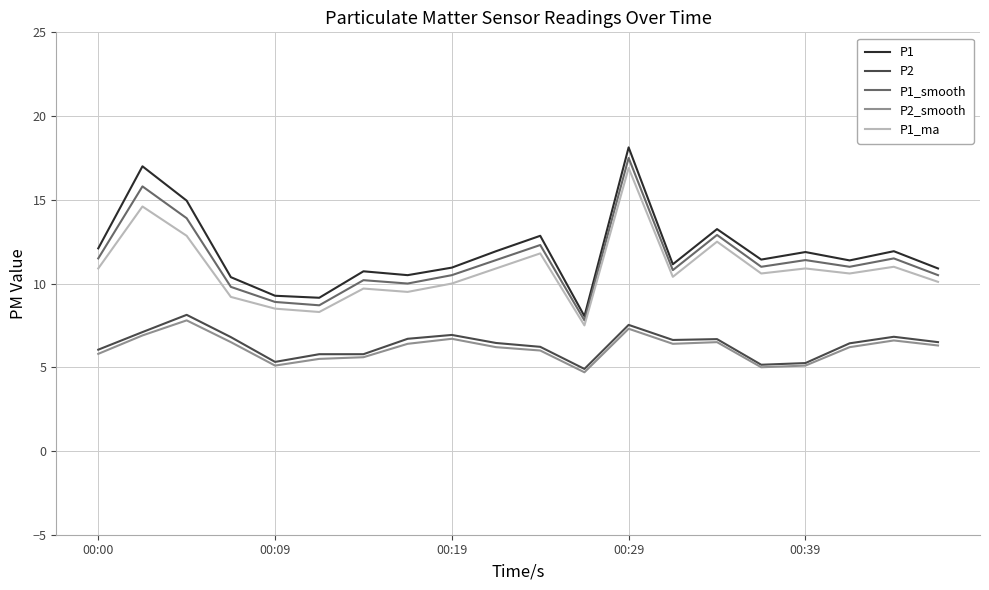

True or false: P1 and P2 cross at least once.

False